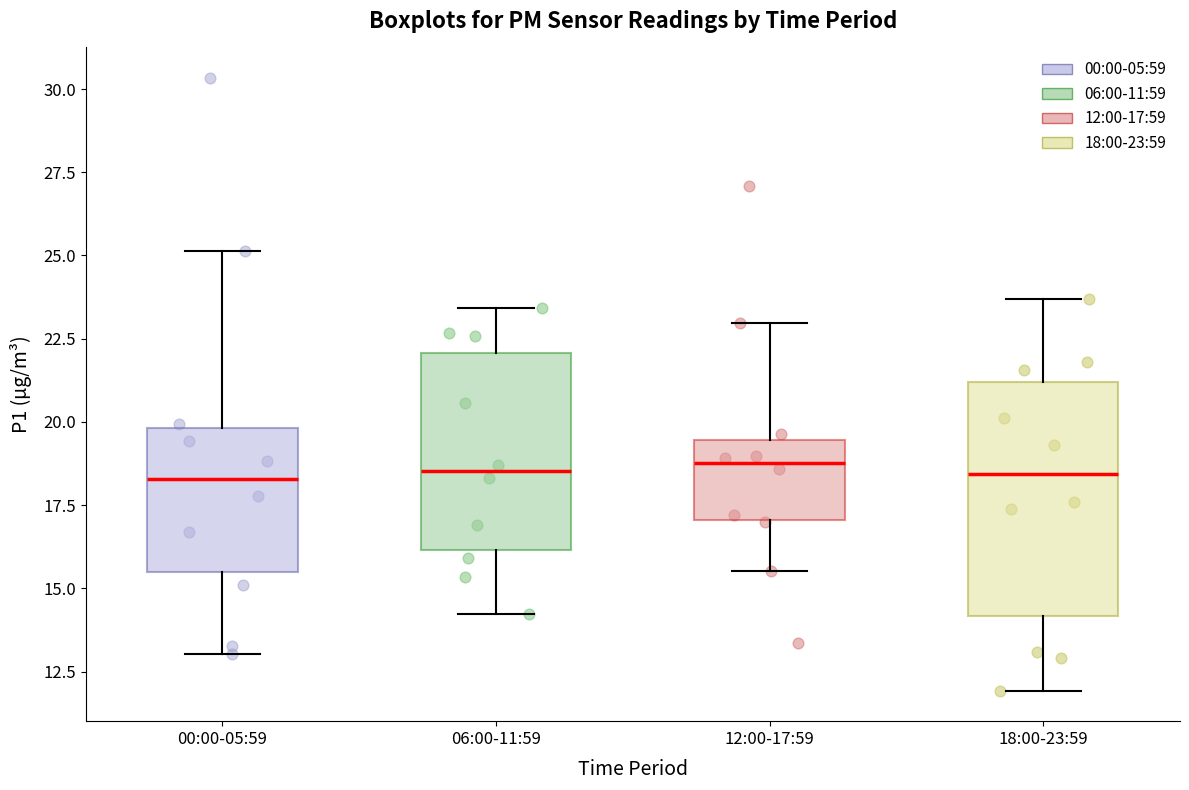

Reading left to right, read every box against the y-axis: the position of its median line, the range the box covers, and the ends of its whiskers. The values are not printed on the chart, so give them approximately, as read against the axis.

00:00-05:59: median 18.5, box 15.5 to 20.0, whiskers 13.0 to 25.0
06:00-11:59: median 18.5, box 16.0 to 22.0, whiskers 14.0 to 23.5
12:00-17:59: median 19.0, box 17.0 to 19.5, whiskers 15.5 to 23.0
18:00-23:59: median 18.5, box 14.0 to 21.0, whiskers 12.0 to 23.5